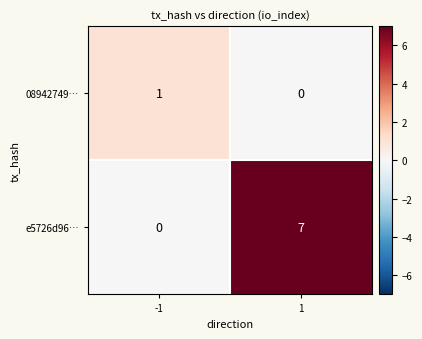

Reading left to right, what are all the values shown in this chart?

08942749…: 1	0
e5726d96…: 0	7